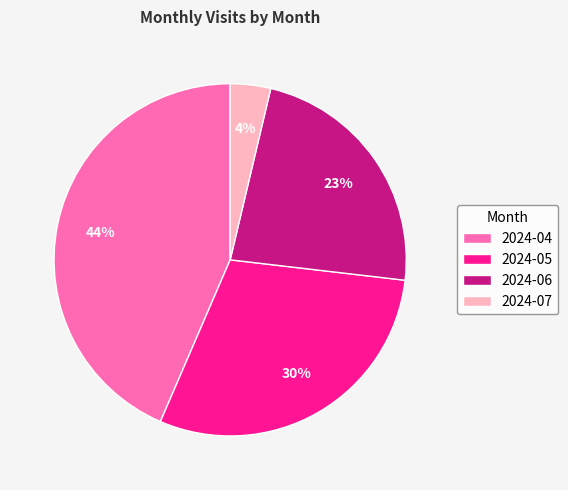

True or false: 2024-06 accounts for 23% of the total.

True